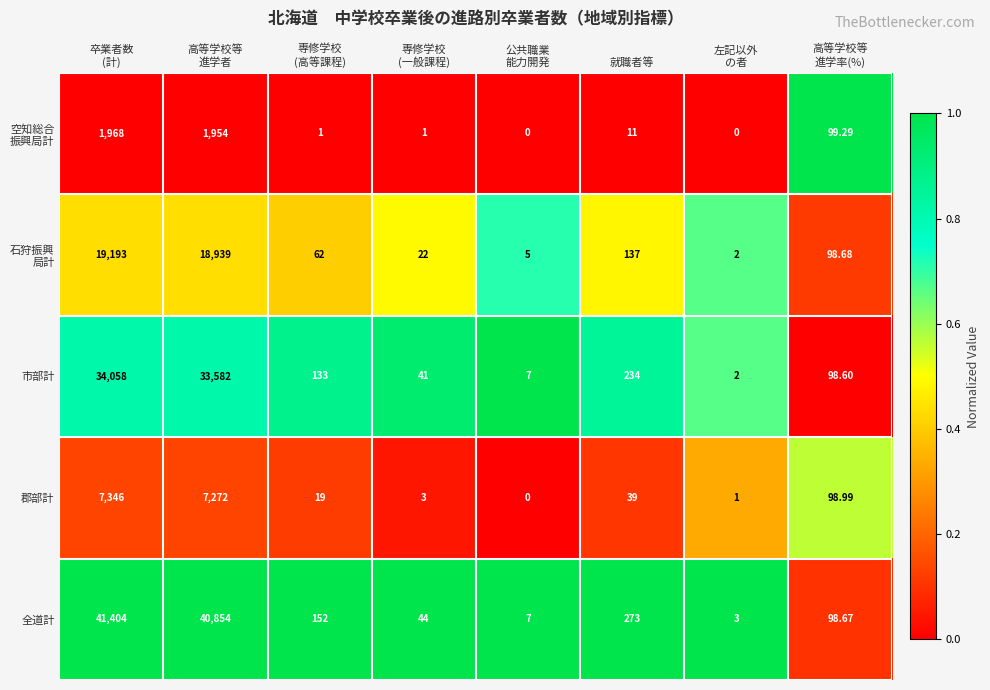

Which series has the widest spread of values?

全道計